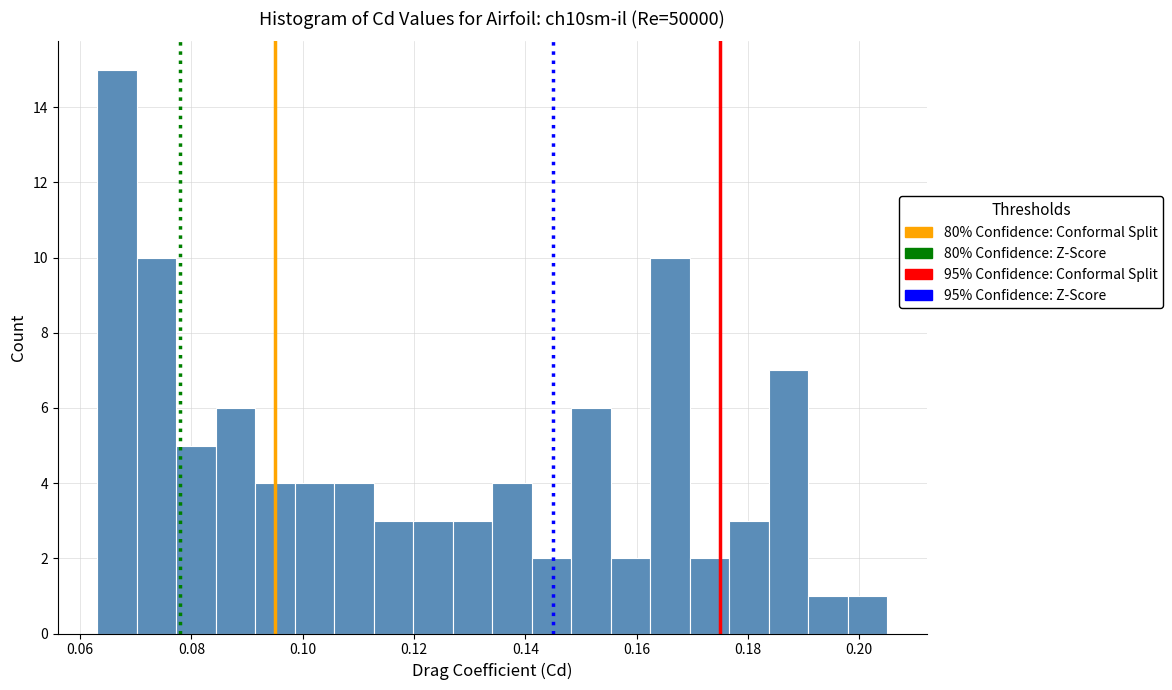

Read against the x-axis, roughly where is the centre of the tallest bar?

0.066